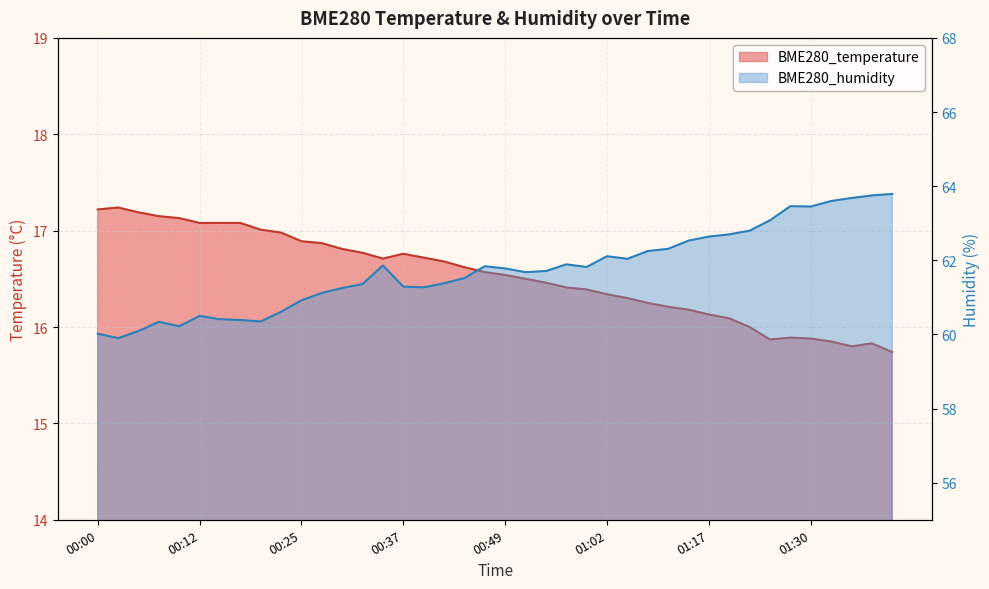

What is the greatest value displayed?

63.8